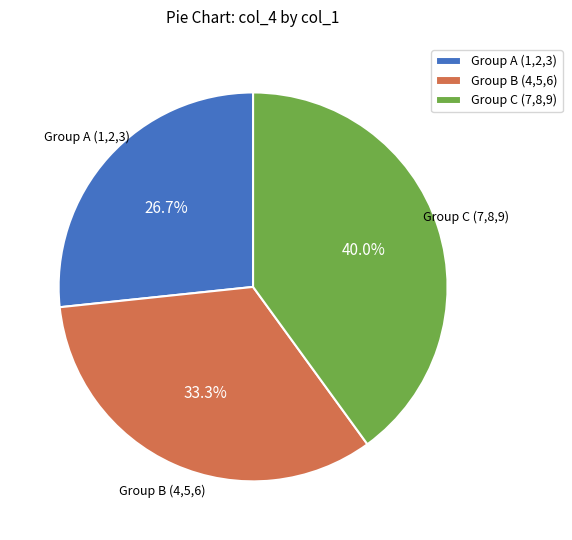

Which has a higher value, Group B (4,5,6) or Group A (1,2,3)?

Group B (4,5,6)